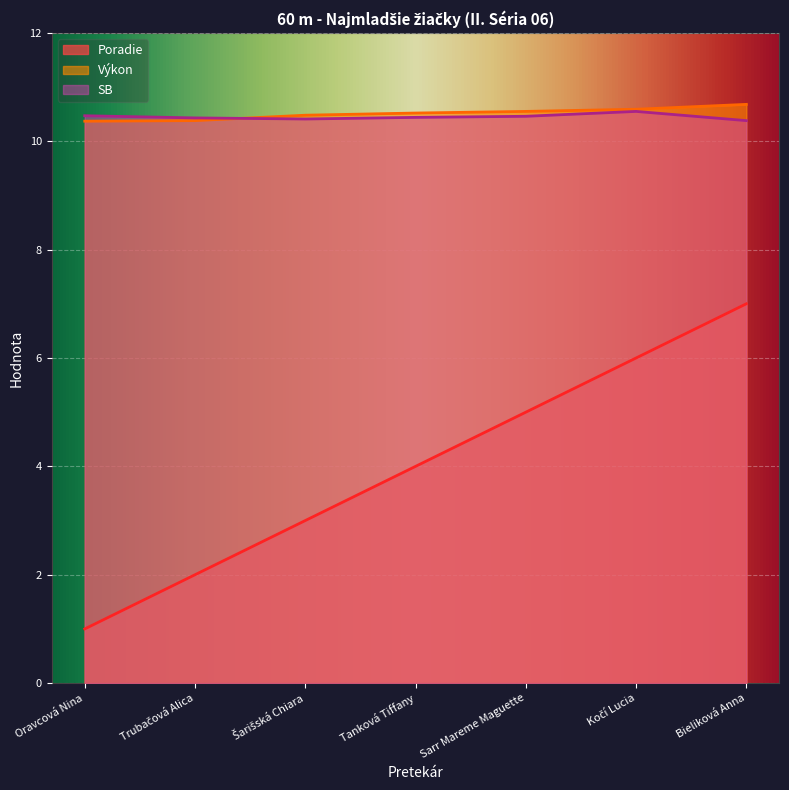

At which category is the sum across all series the highest?

Bieliková Anna